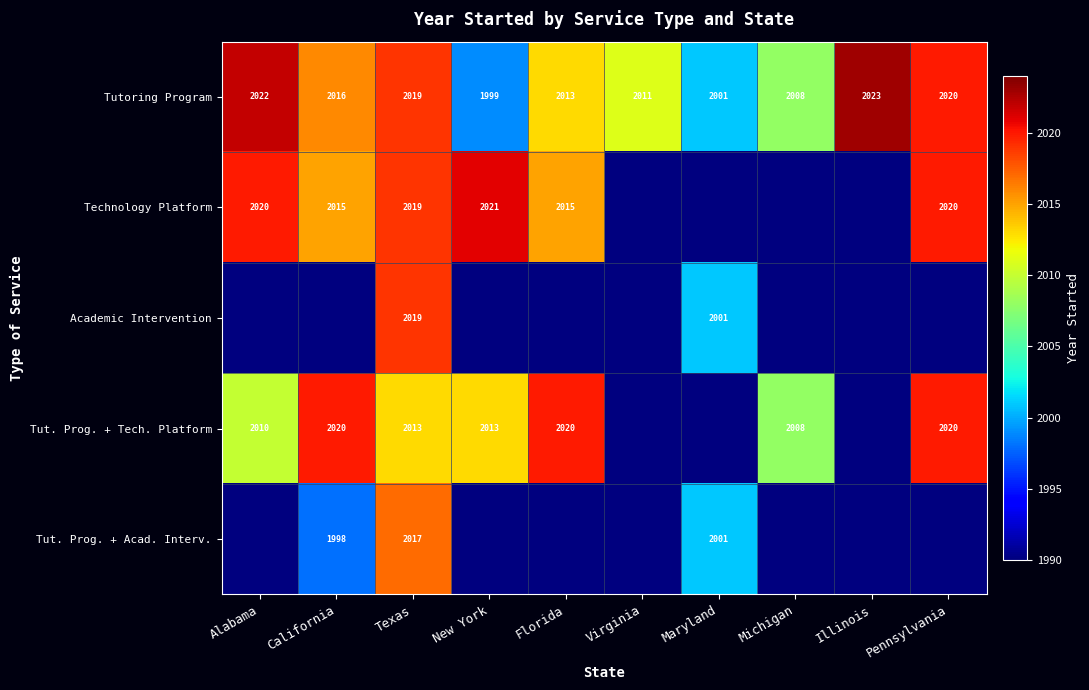

At how many categories does at least one series exceed 2000?

10